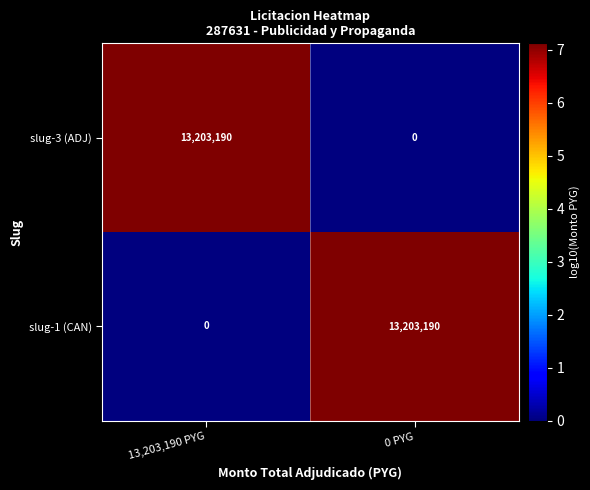

What is the sum of all slug-1 (CAN) values?

13203190